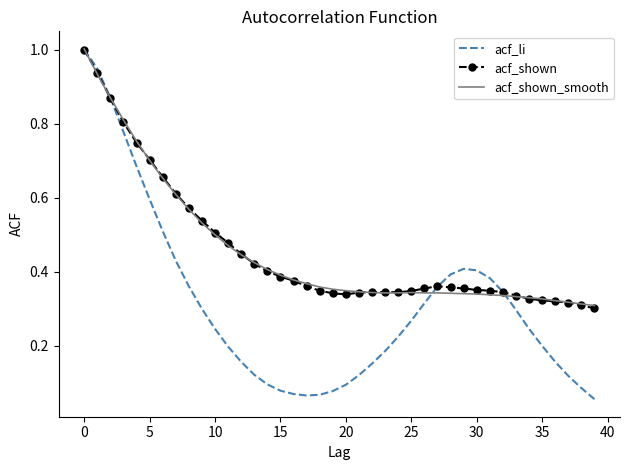

Which series has the widest spread of values?

acf_li